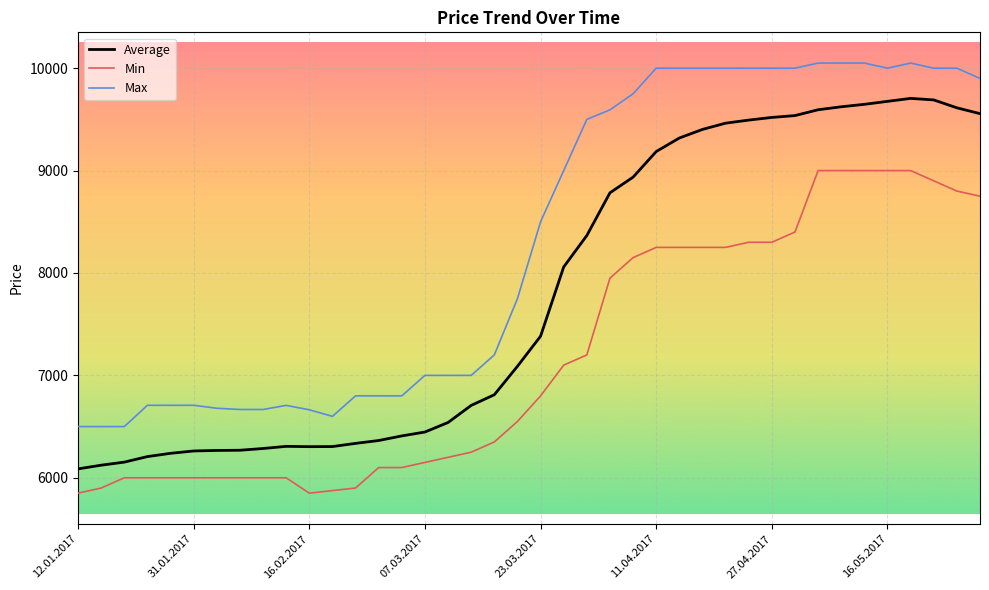

Which series has the largest total across all categories?

Max